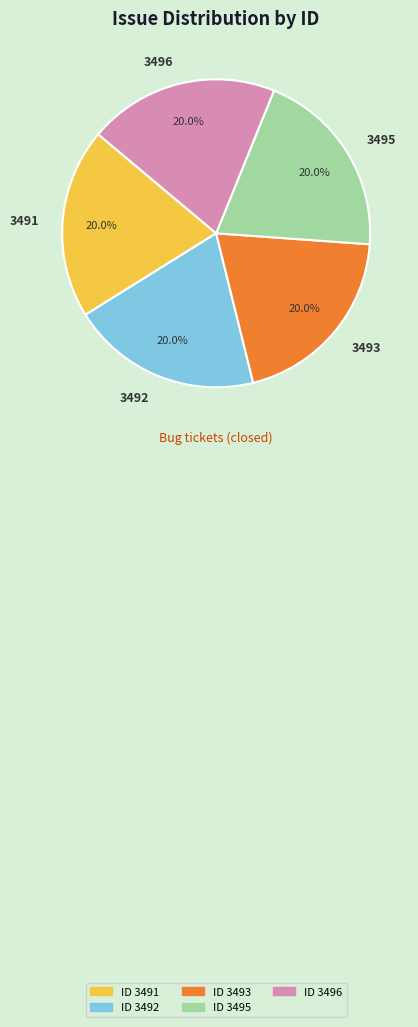

How much of the chart is everything except 3492?

80.0%